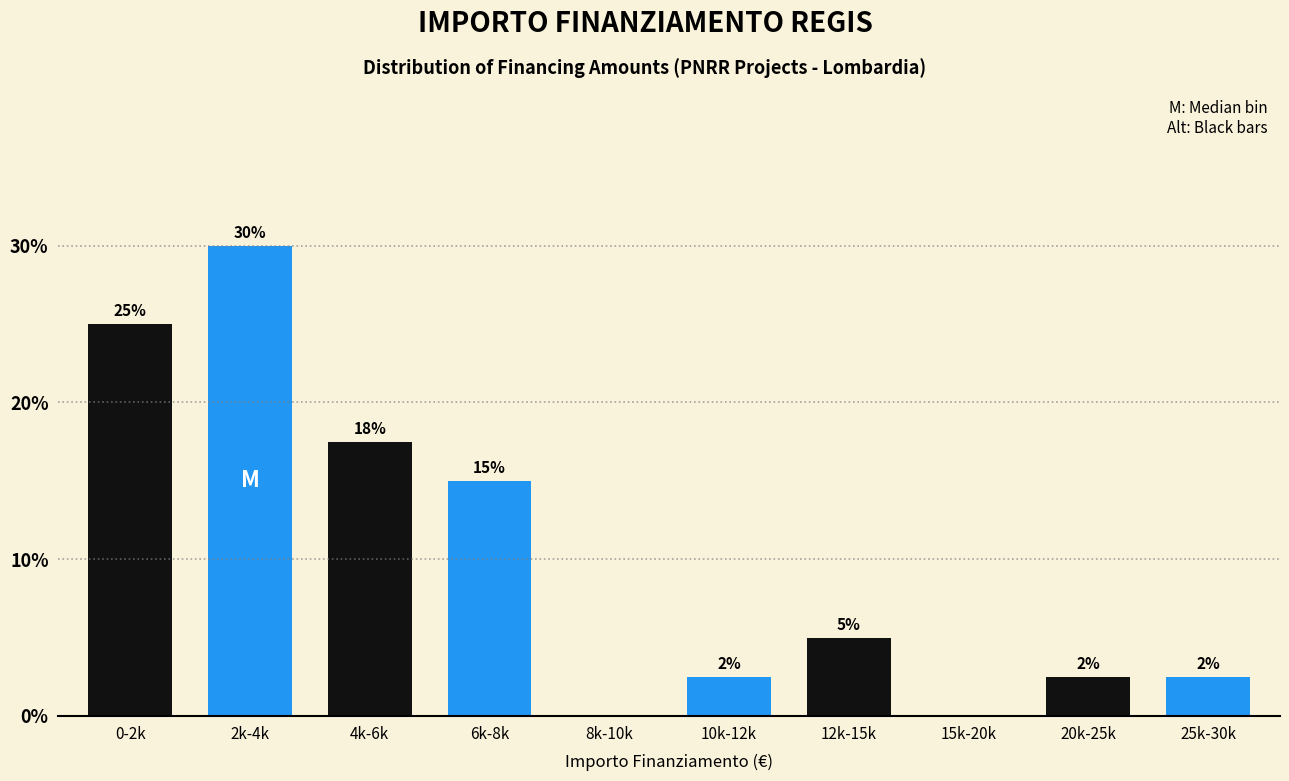

At which label does the data first exceed 5?

0-2k